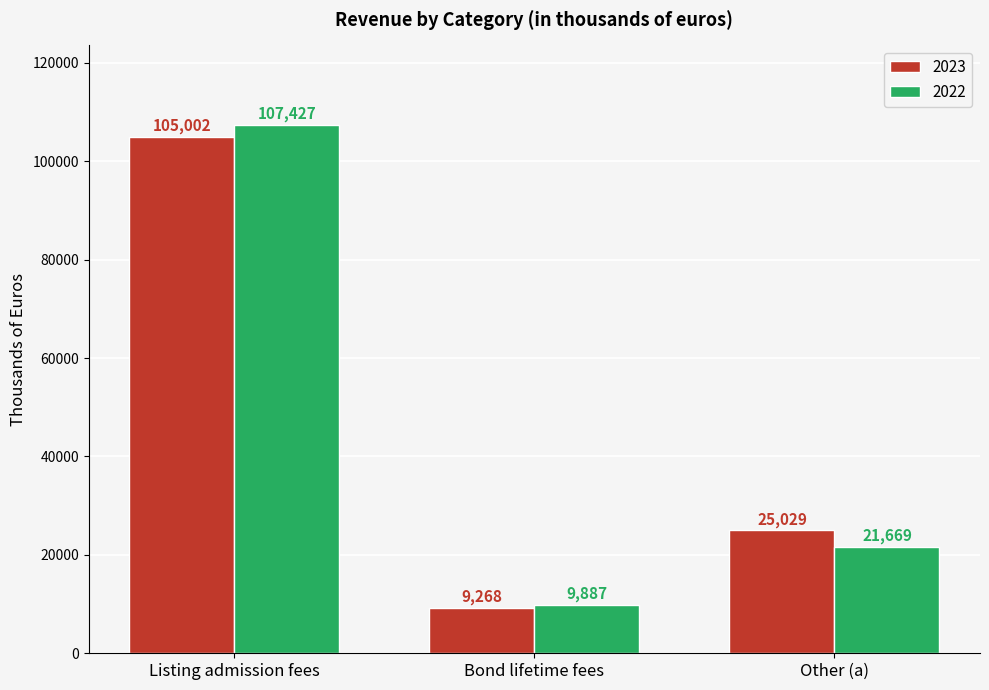

At Other (a), list the series in order from smallest to largest.

2022, 2023